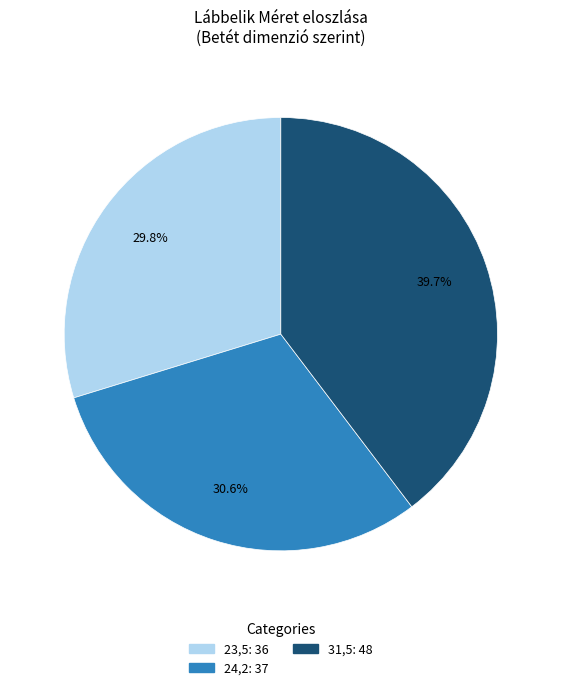

How much of the chart is everything except 31,5?

60.3%